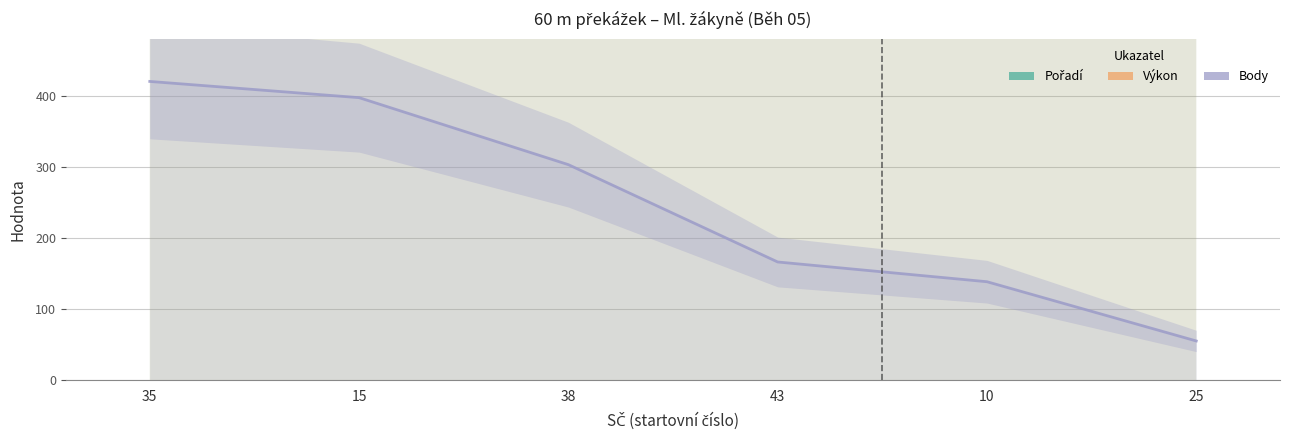

Reading left to right, list all the values displayed in this chart.

Pořadí: 35=5600.0	15=11200.0	38=16800.0	43=22400.0	10=28000.0	25=33600.0
Výkon: 35=9689.8	15=9822.0	38=10400.8	43=11417.7	10=11665.7	25=12600.0
Body: 35=420.0	15=397.2	38=303.1	43=166.4	10=138.7	25=55.5